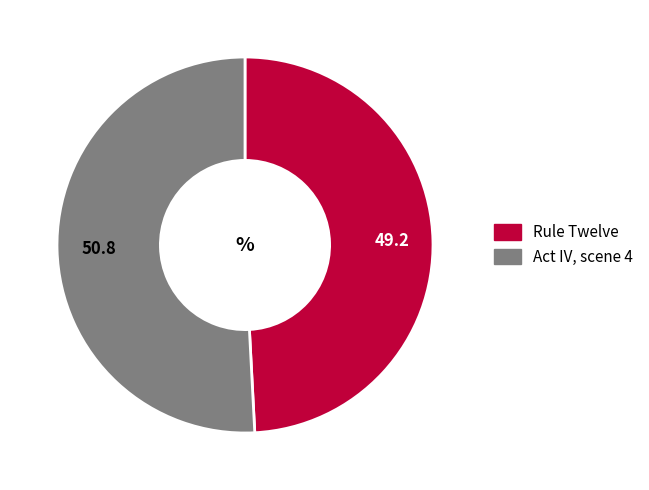

What is the ratio of the value at Rule Twelve to the value at Act IV, scene 4?

1.0